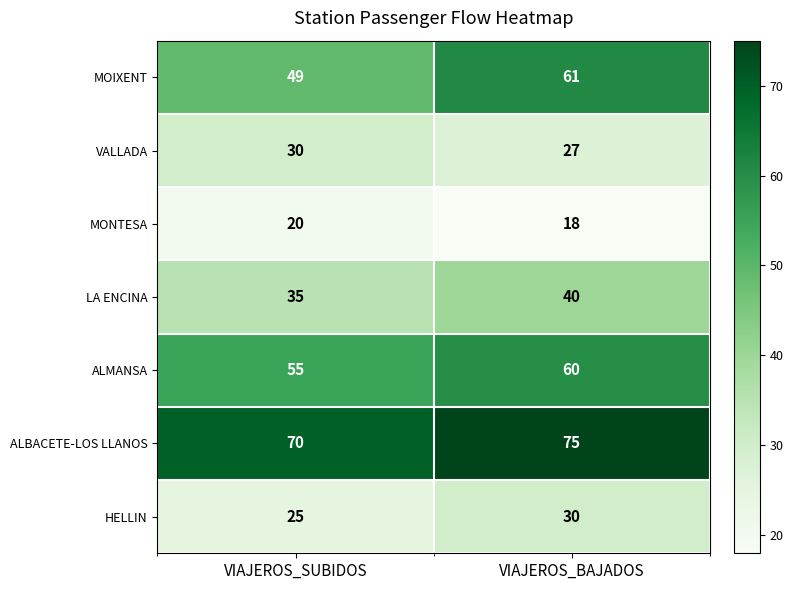

Where is MOIXENT nearest to the value 55?

VIAJEROS_SUBIDOS